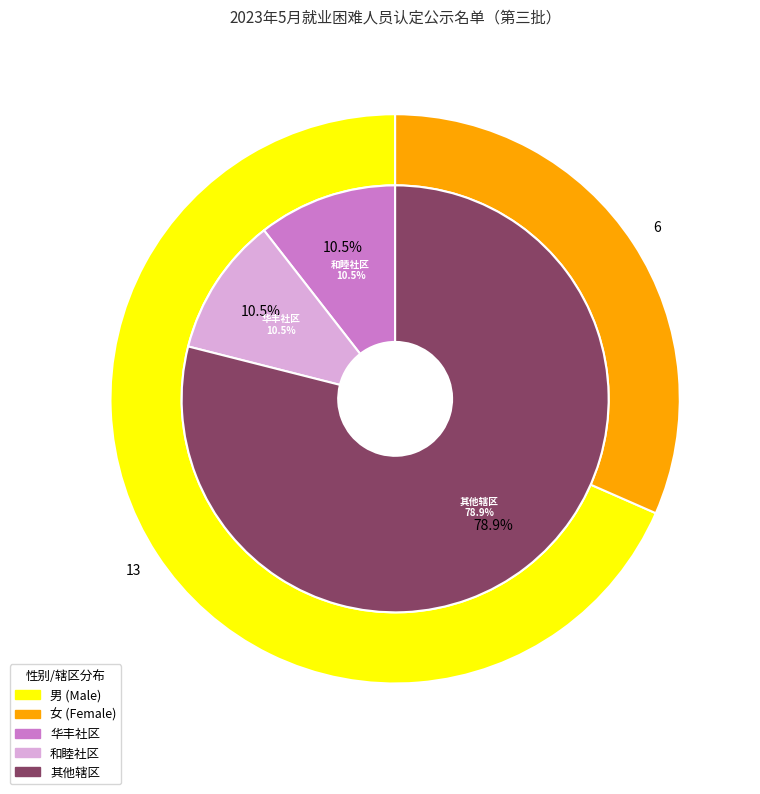

What is the ratio of the value at 男 to the value at 女?

2.2